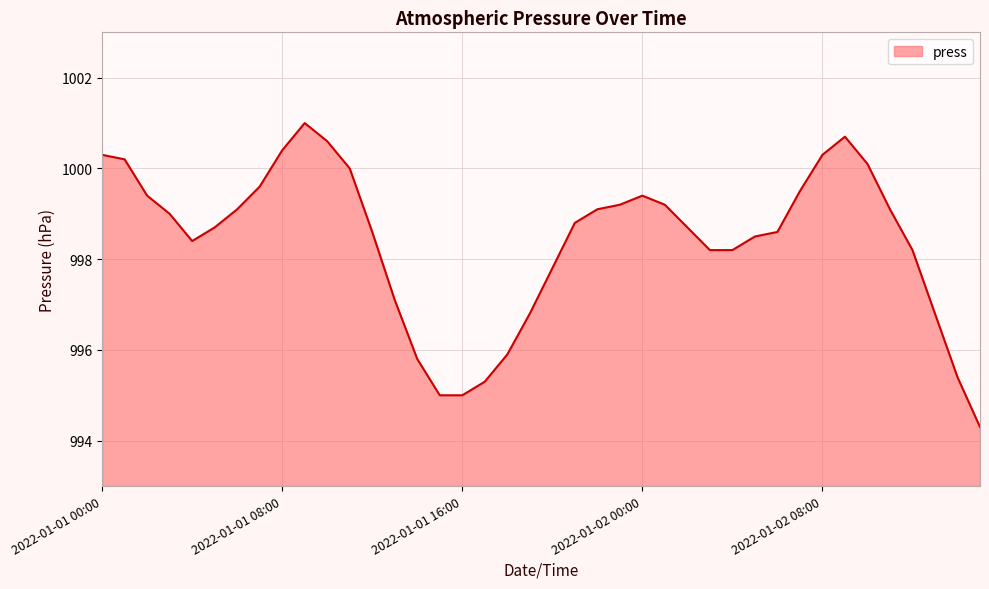

What is the smallest value displayed?

994.3